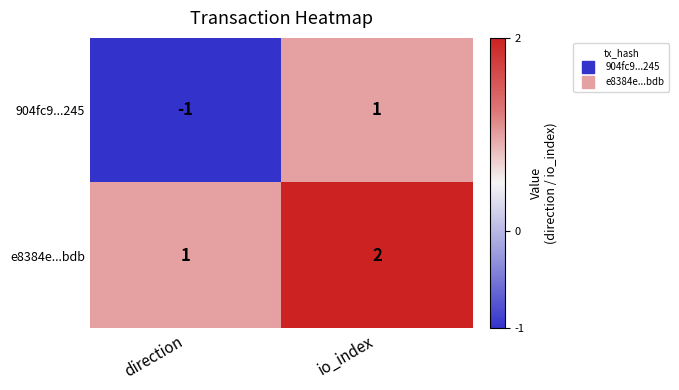

Count the number of categories in the chart.

2